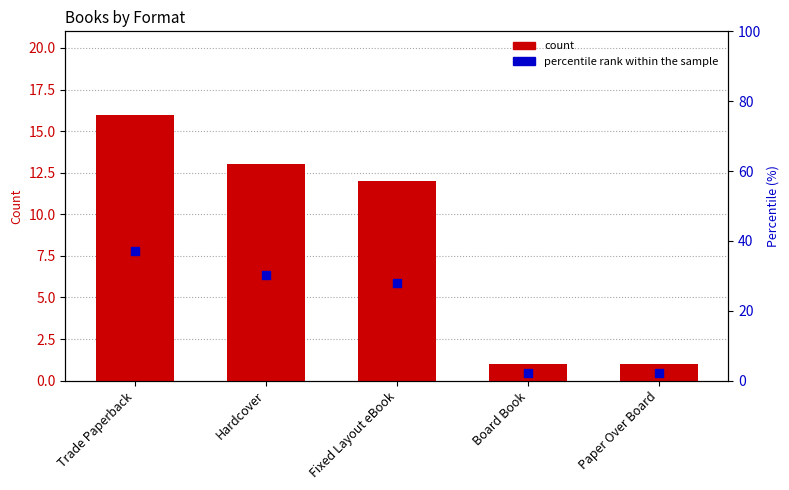

Is the value of percentile rank at Hardcover greater than the value of count at Hardcover?

Yes